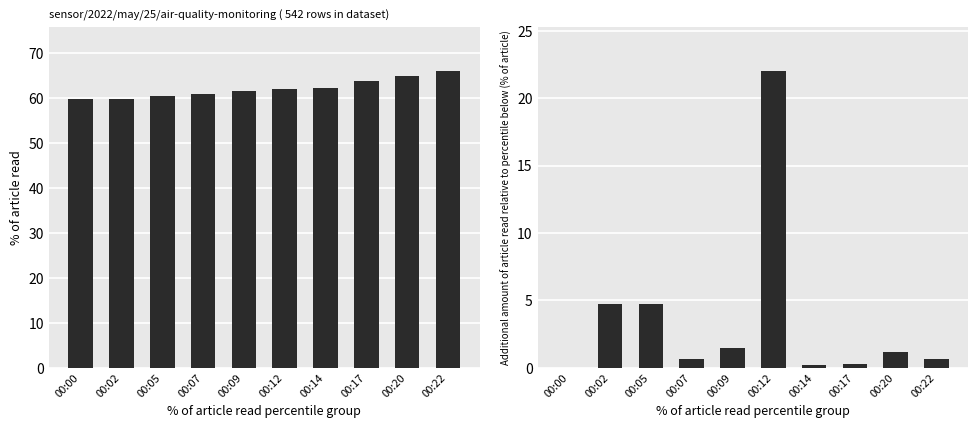

Is the value of BME280_humidity at 00:09 greater than the value of Max_cycle at 00:17?

Yes